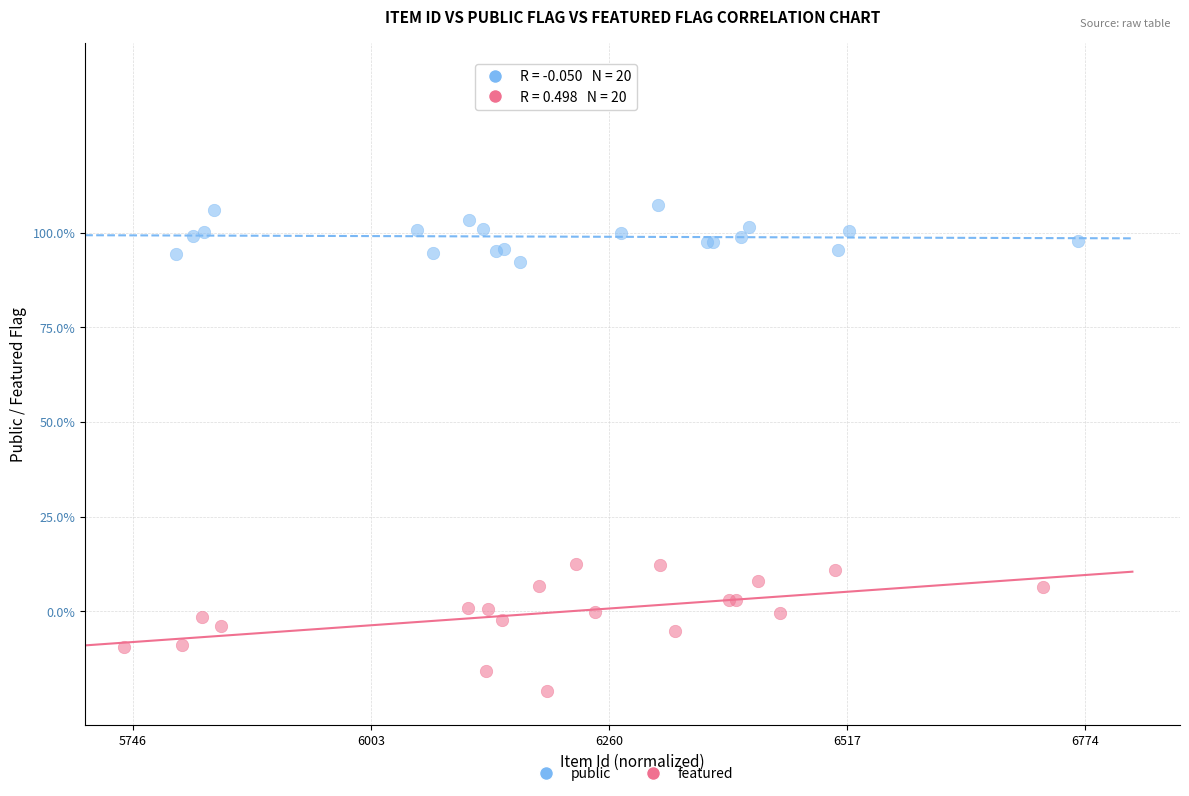

Which series contains the highest Y value?

public